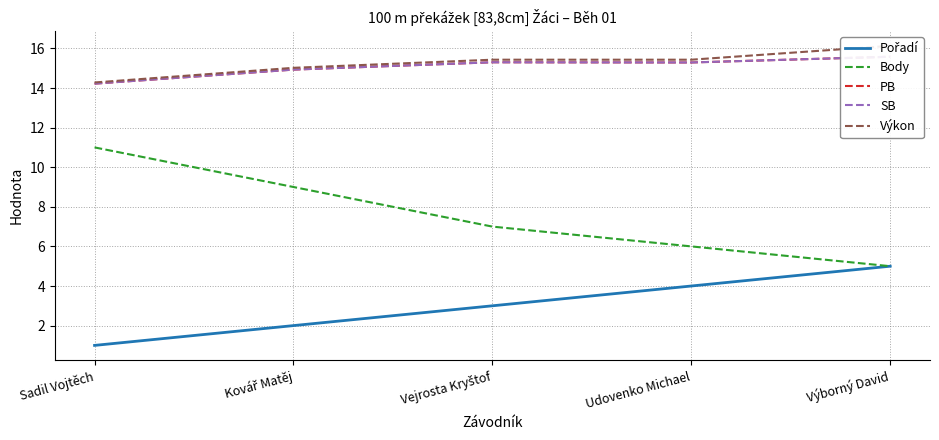

What is the greatest value displayed?

16.1